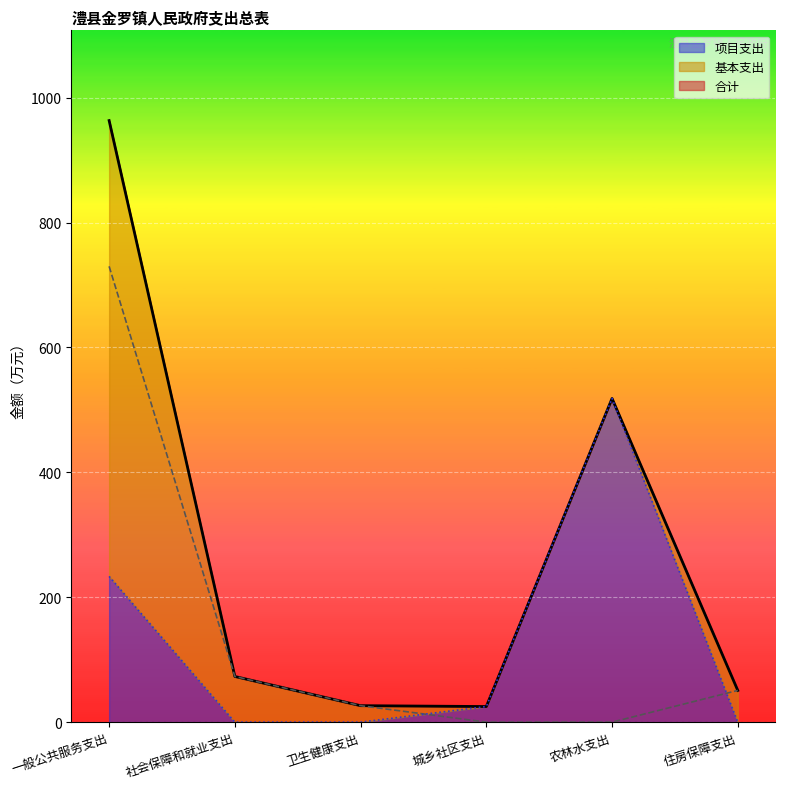

Is the value of 项目支出 at 城乡社区支出 greater than the value of 合计 at 住房保障支出?

No